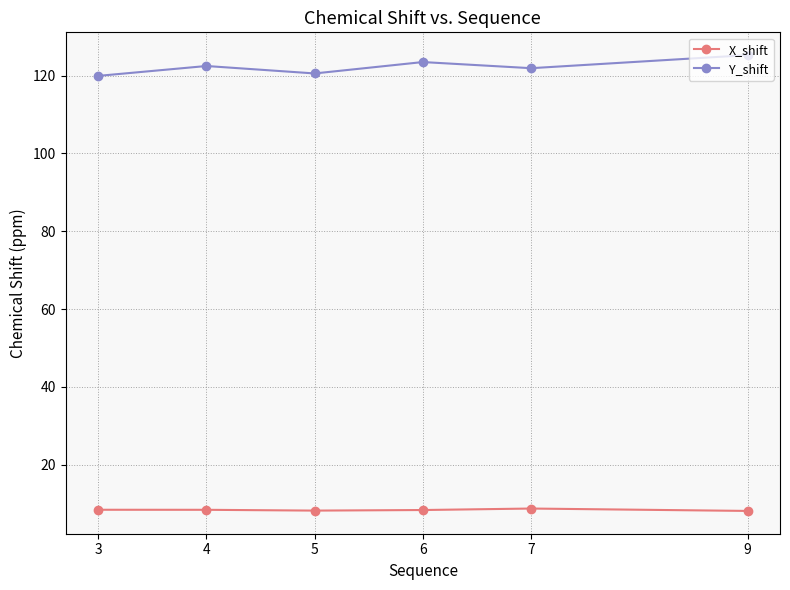

At how many categories does at least one series exceed 40?

6